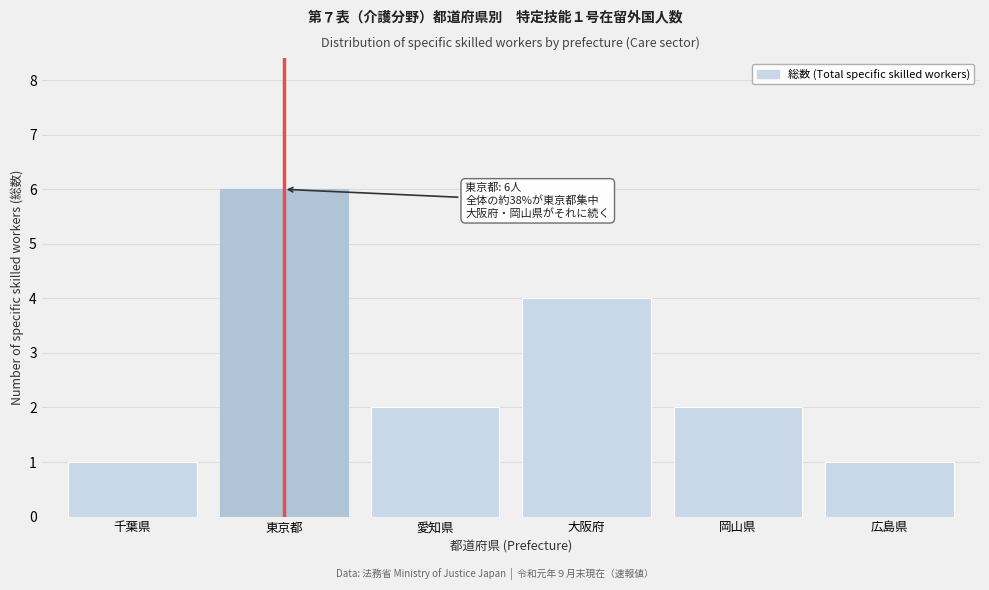

Reading right to left, list all the values displayed in this chart.

1	2	4	2	6	1